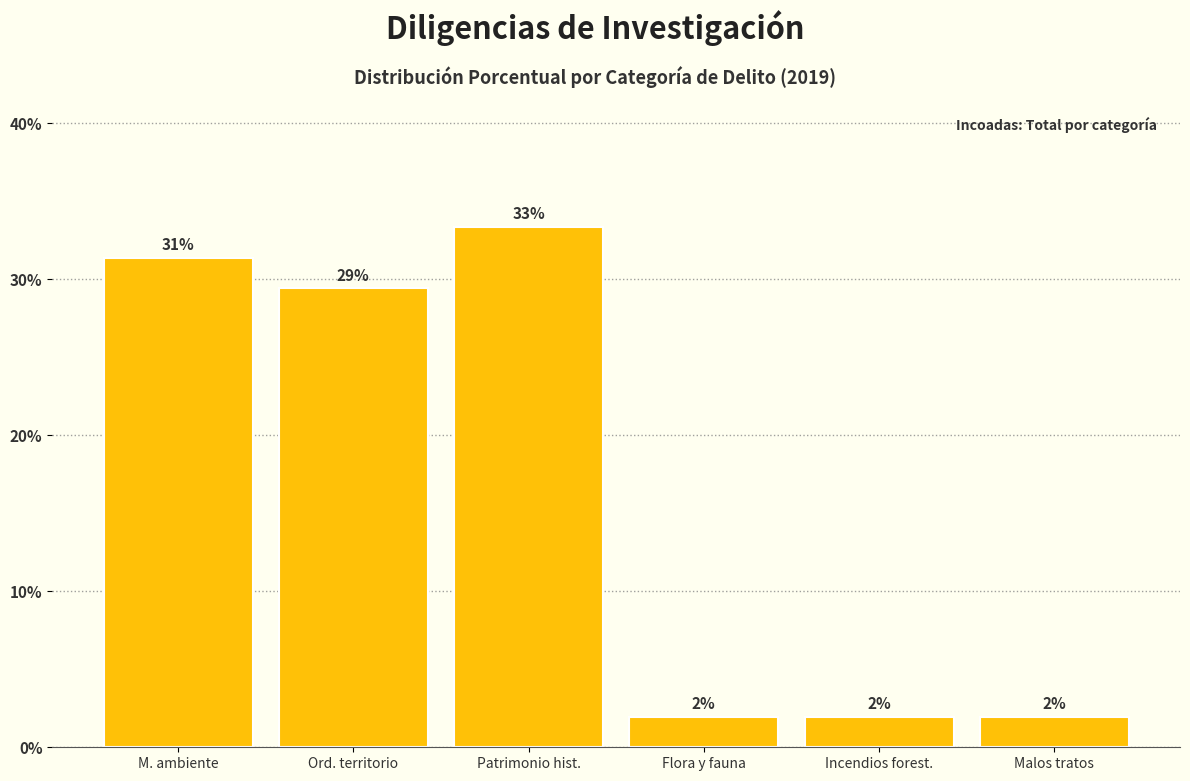

Where does the data first go above 29?

M. ambiente